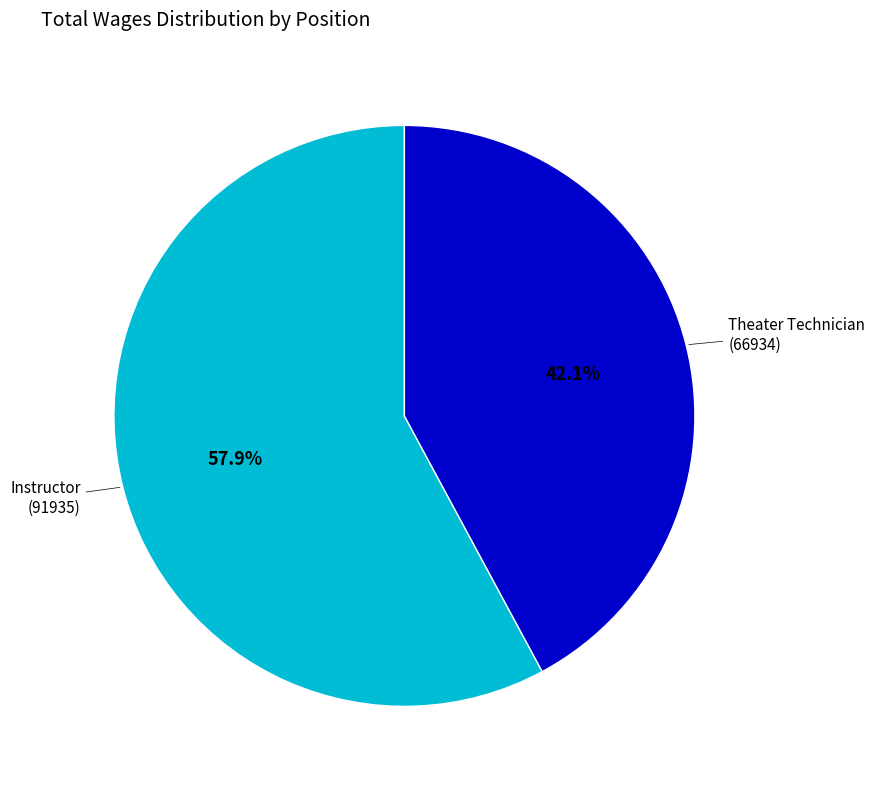

What is the total percentage of Theater Technician and Instructor?

100.0%